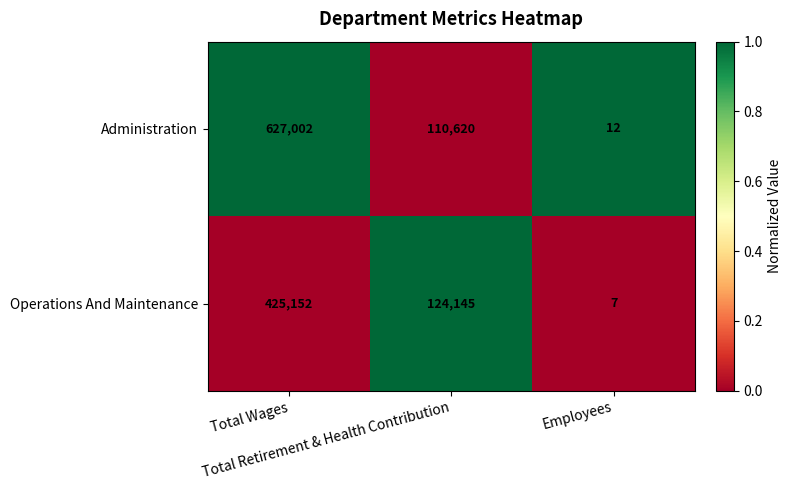

What is the difference between the highest and lowest values at Employees?

5